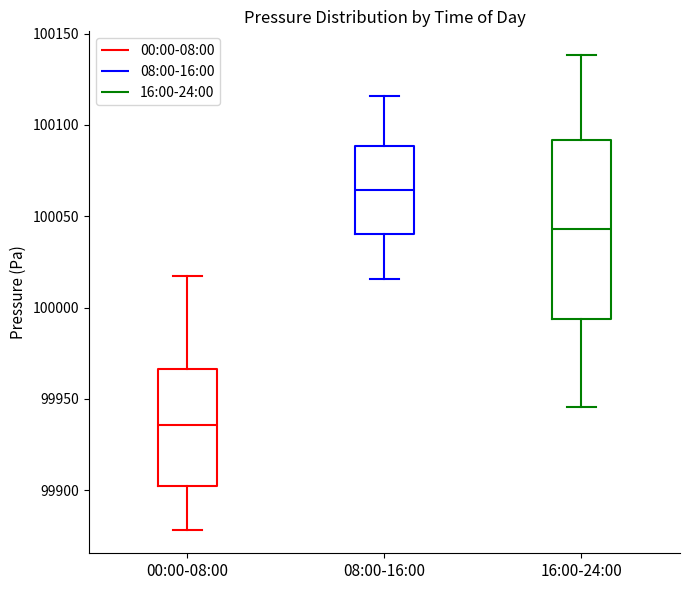

Reading left to right, transcribe this box plot: for each box, give where its median line is, the range the box spans, and where its two whiskers end, as read against the y-axis. The values are not printed on the chart, so give them approximately, as read against the axis.

00:00-08:00: median 99935, box 99900 to 99965, whiskers 99880 to 100015
08:00-16:00: median 100065, box 100040 to 100090, whiskers 100015 to 100115
16:00-24:00: median 100045, box 99995 to 100090, whiskers 99945 to 100140